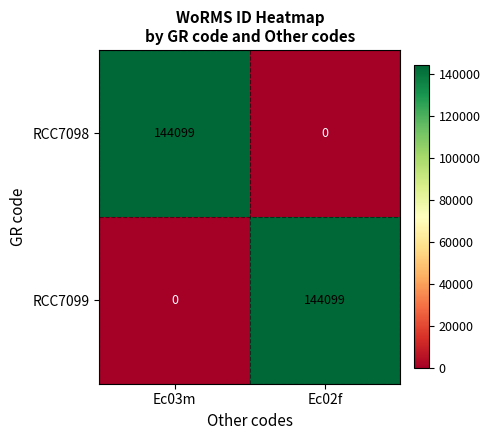

Is it true that RCC7099 equals 0 at Ec03m?

True